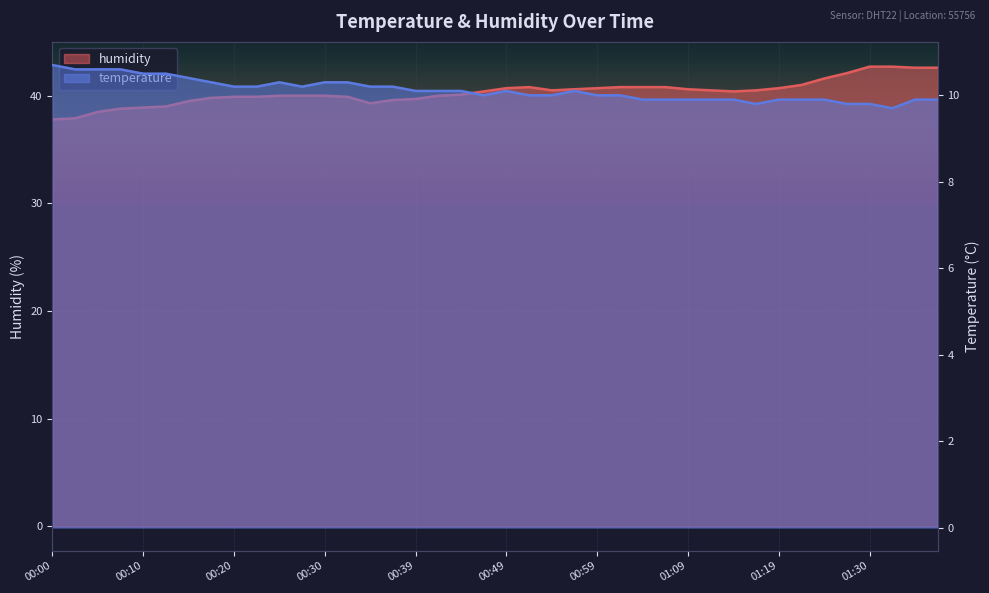

What position from the right is 00:08?

37